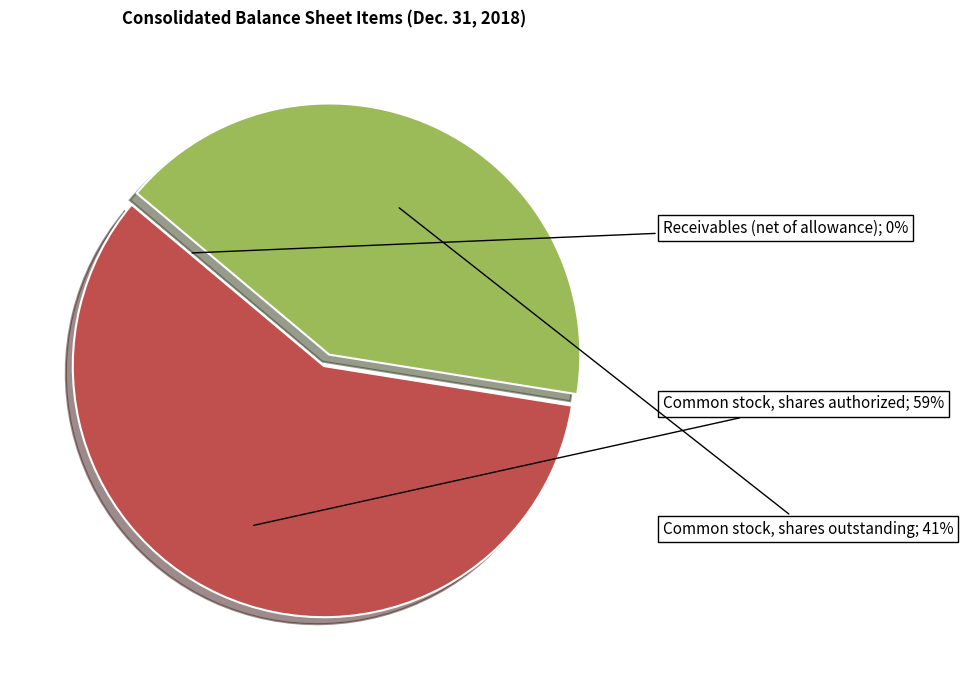

Is there any slice that represents more than half of the pie?

Yes